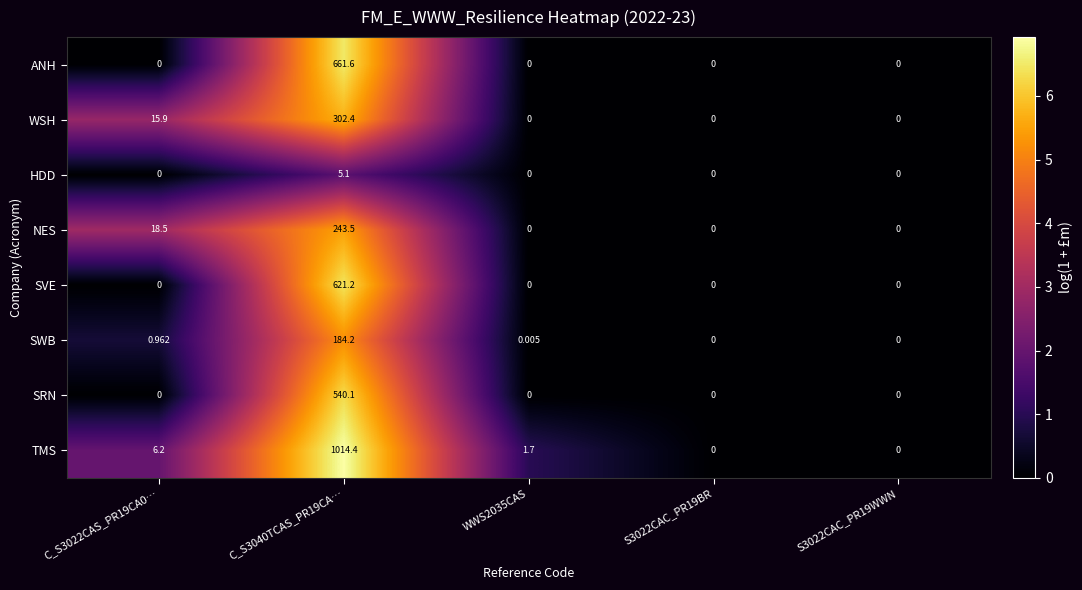

Between C_S3040TCAS_PR19CA… and S3022CAC_PR19BR, which series saw the biggest shift?

TMS